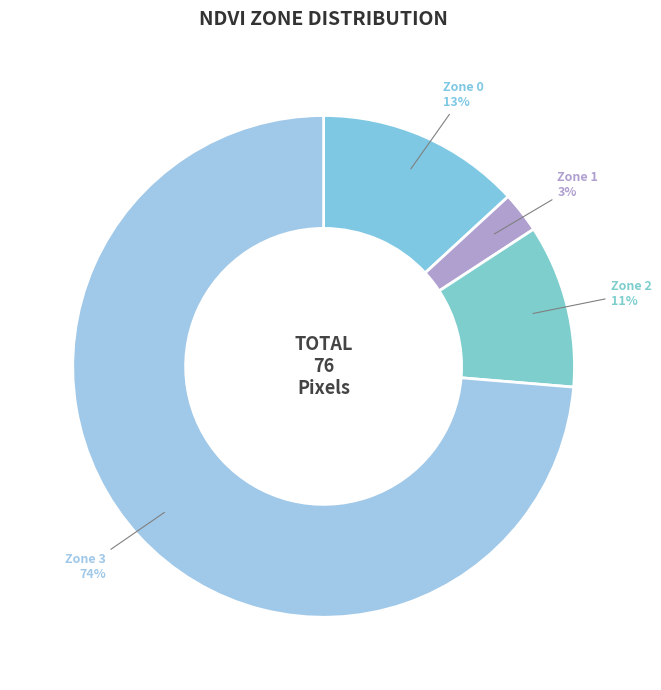

Rank the categories by value from lowest to highest.

Zone 1, Zone 2, Zone 0, Zone 3